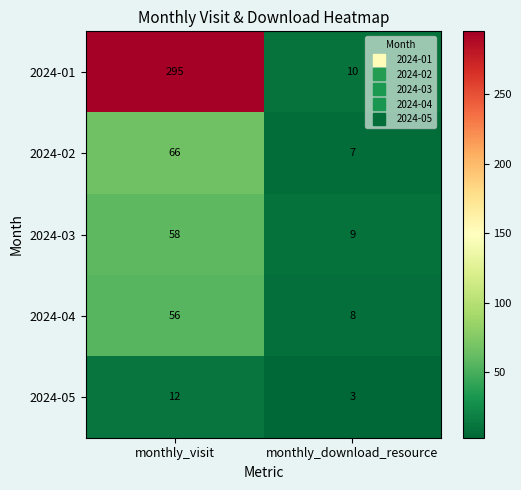

What is the sum of the 2024-01 values at monthly_download_resource and monthly_visit?

305